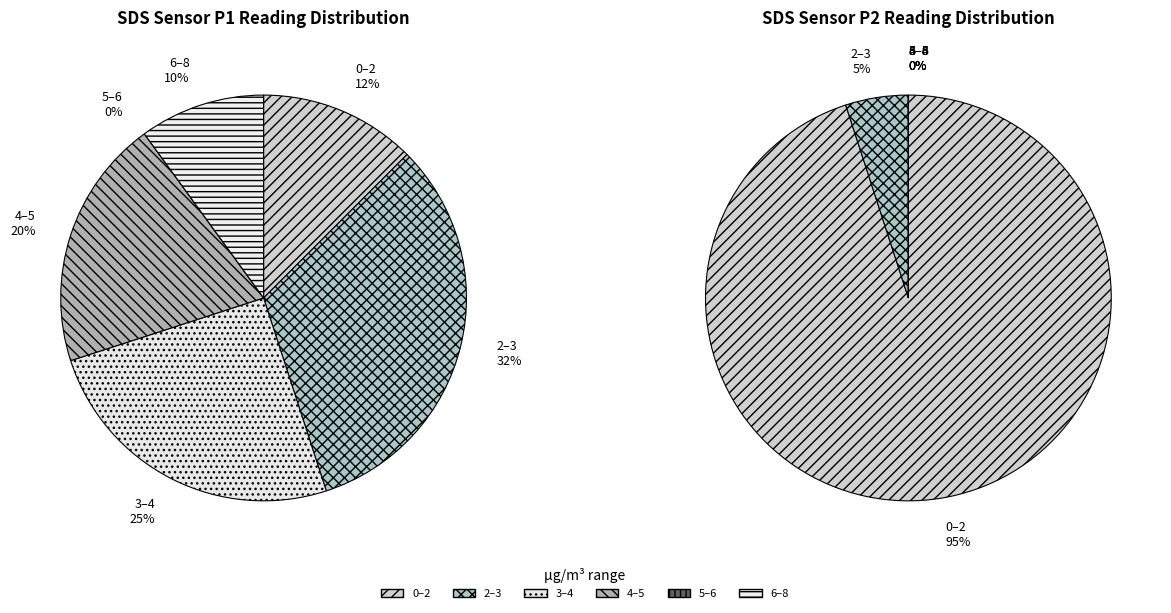

Is 5 the majority of the pie?

No